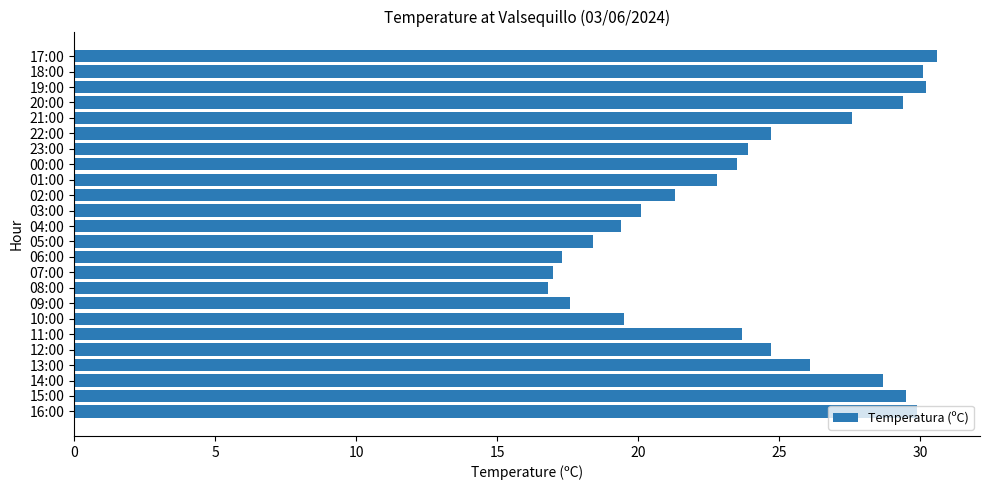

What is the maximum value shown in the chart?

30.6